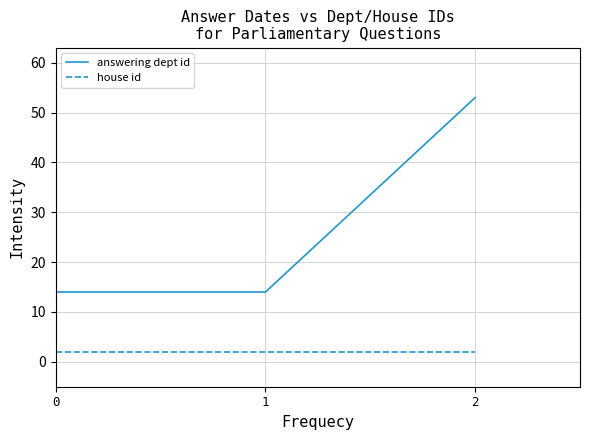

What is the smallest value displayed?

2